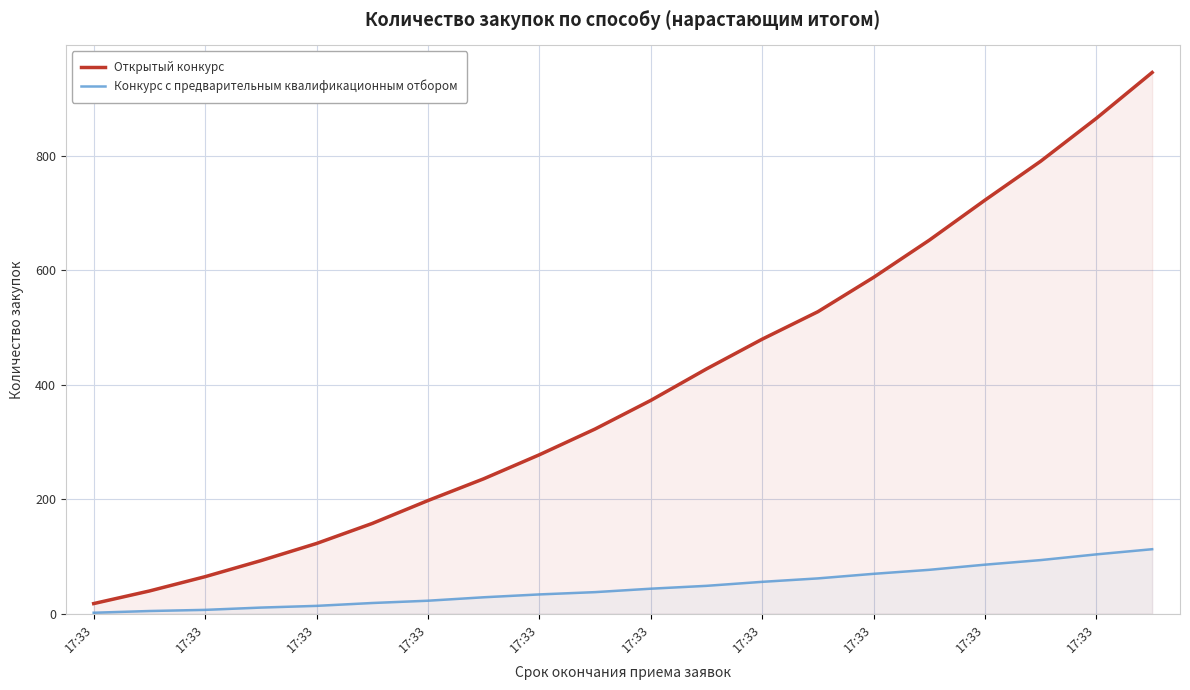

Does the chart have visible grid lines?

Yes